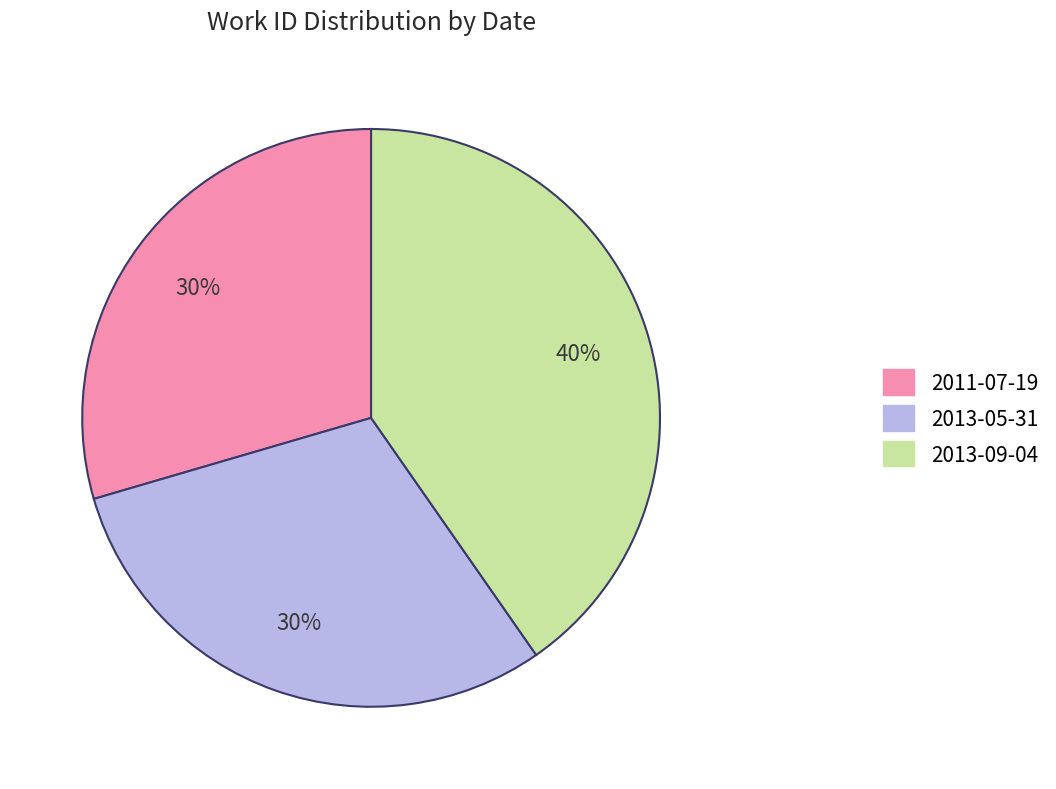

Do 2013-05-31 and 2013-09-04 together represent more than half of the pie?

Yes